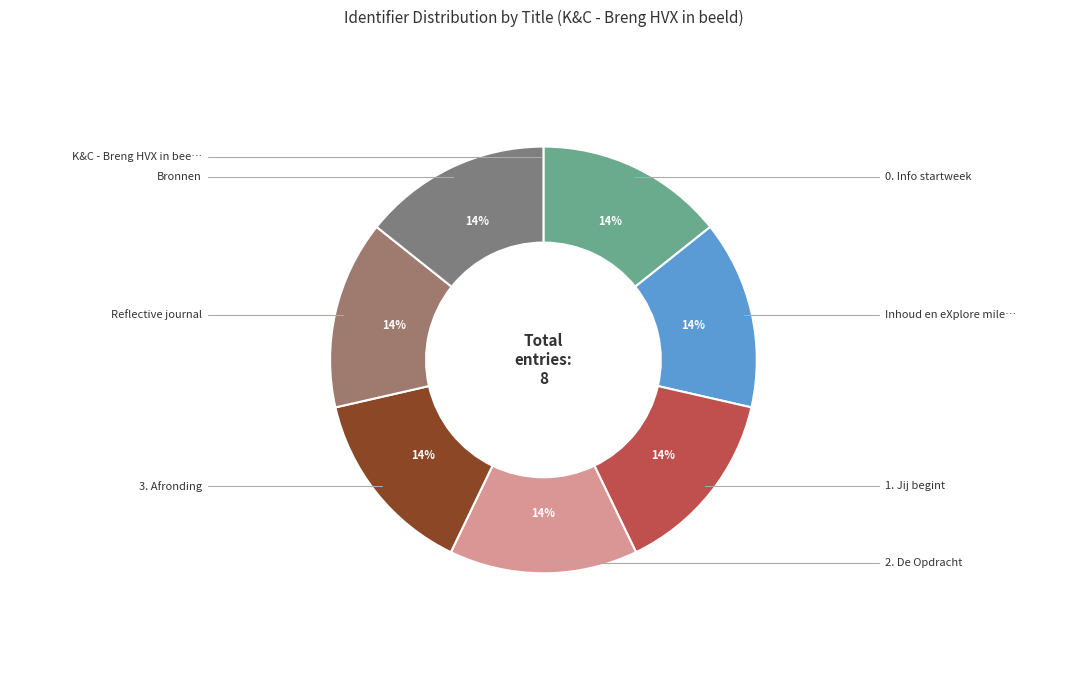

How many segments does this pie chart have?

8